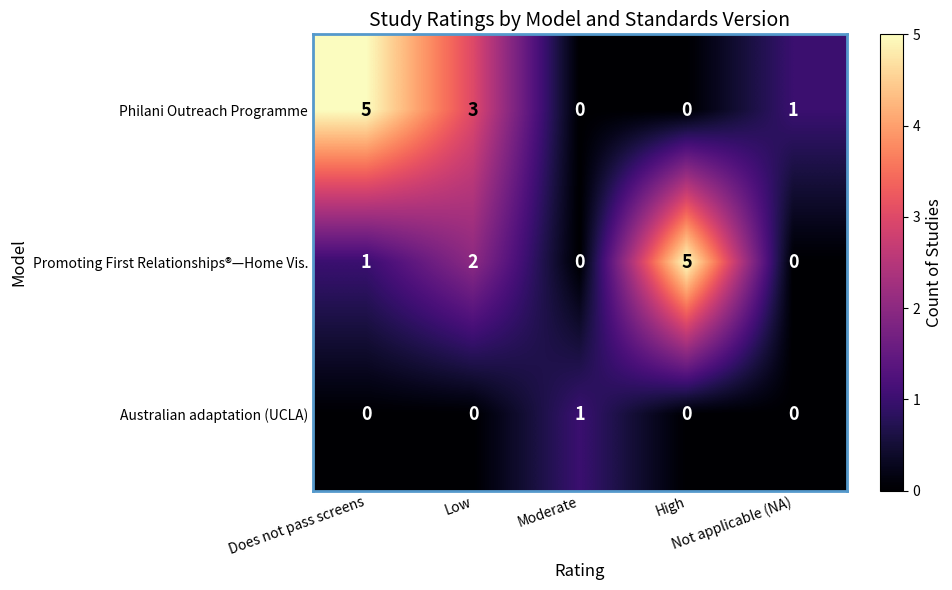

Count the Philani Outreach Programme values in the range 0 to 3.

4